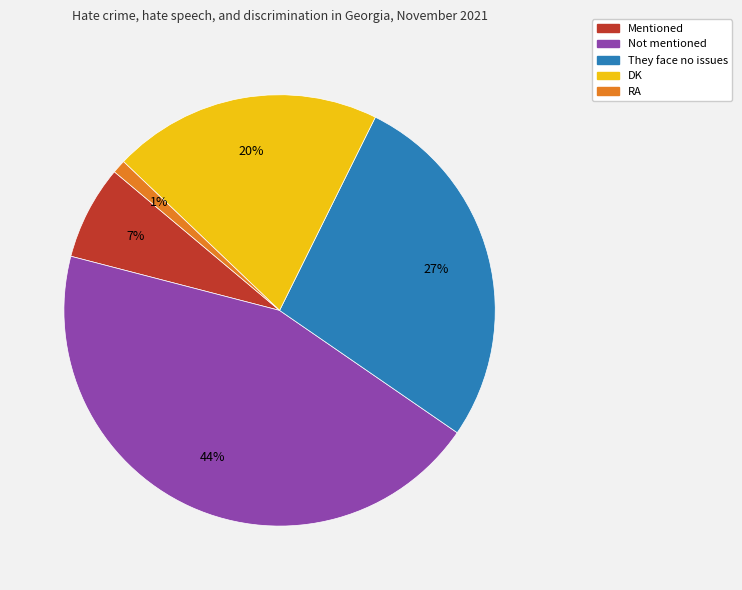

Between They face no issues and Mentioned, which is larger?

They face no issues